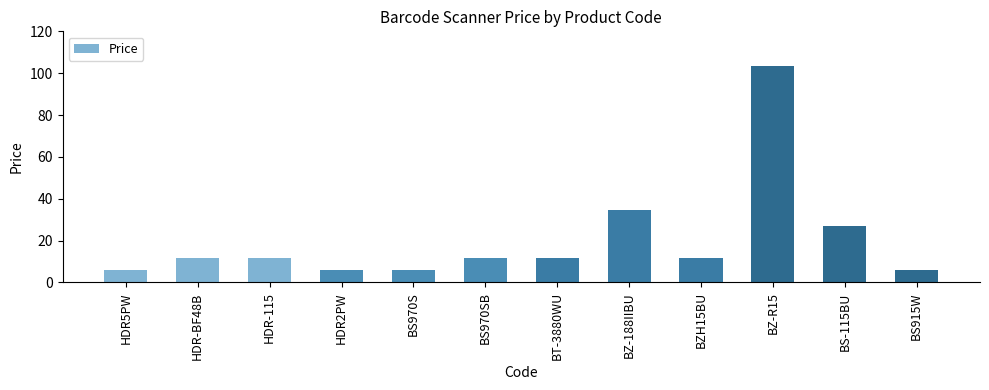

The value at HDR2PW is 9.8. True or false?

False